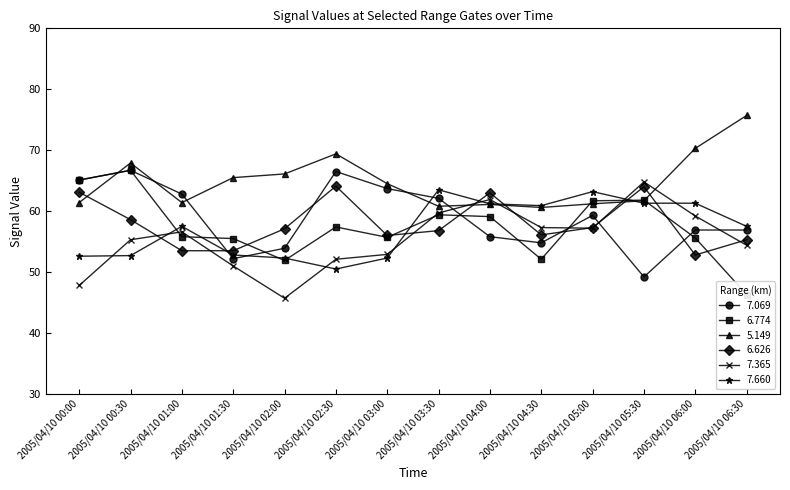

Does the chart display data point markers on the line(s)?

Yes